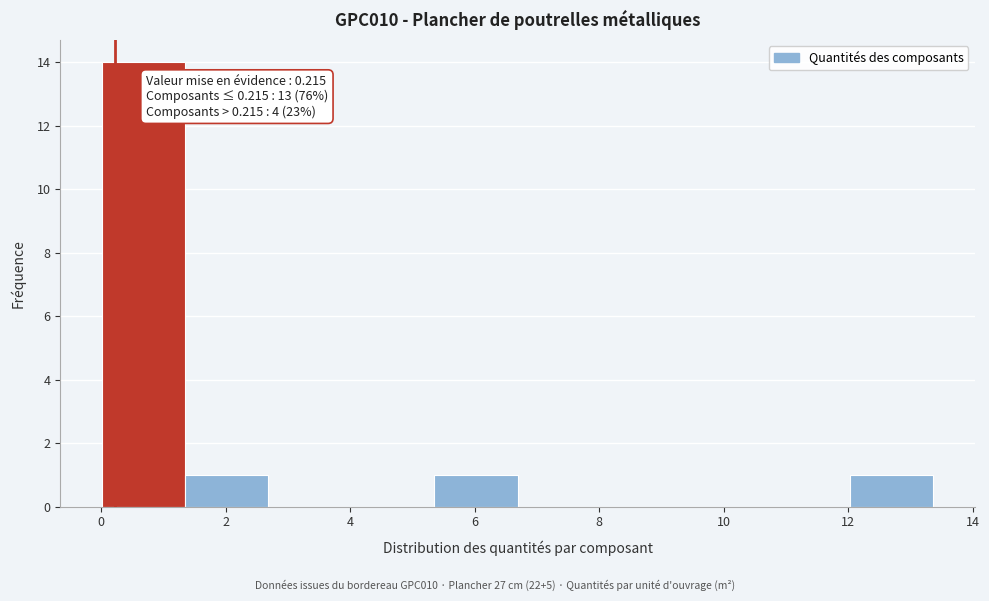

Which range on the x-axis has the tallest bar?

0.0 to 1.4